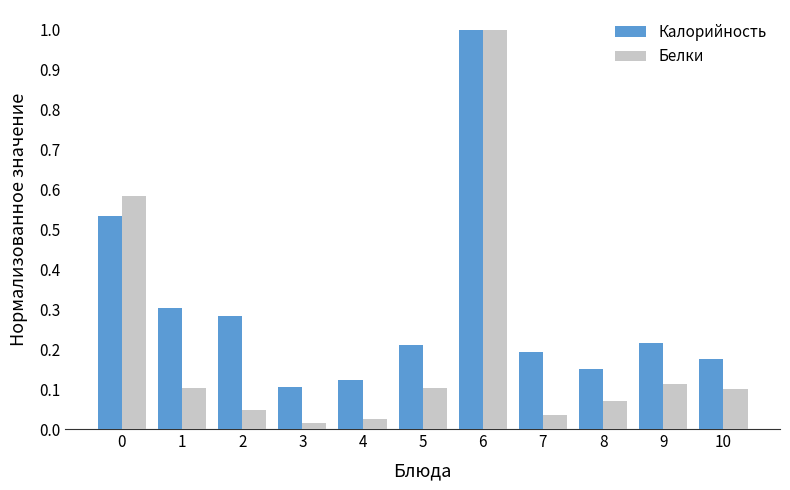

List the series in order of their overall mean, lowest first.

Белки, Калорийность